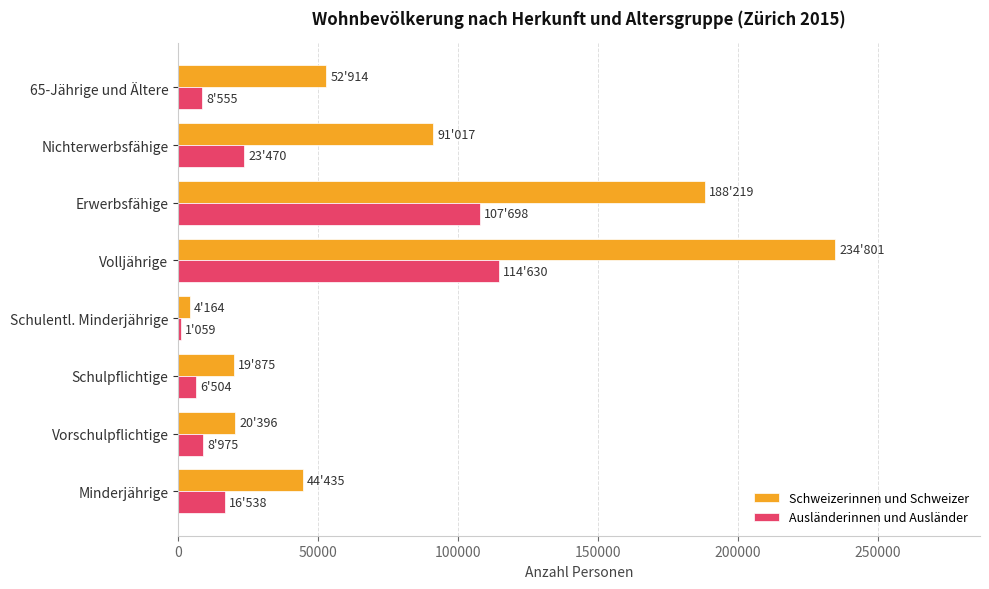

True or false: Schweizerinnen und Schweizer has a value of 20396 at Vorschulpflichtige.

True